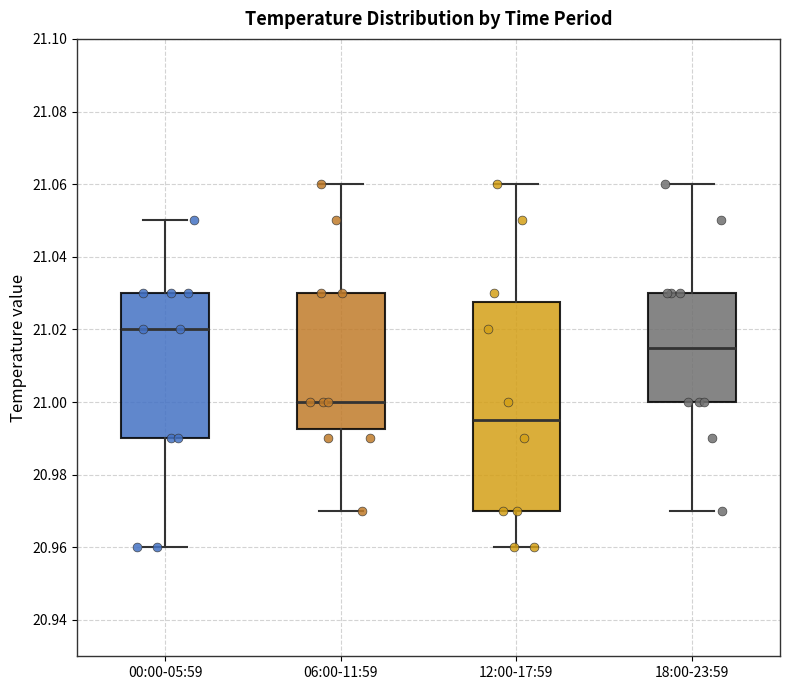

Which box has the lowest median line?

12:00-17:59